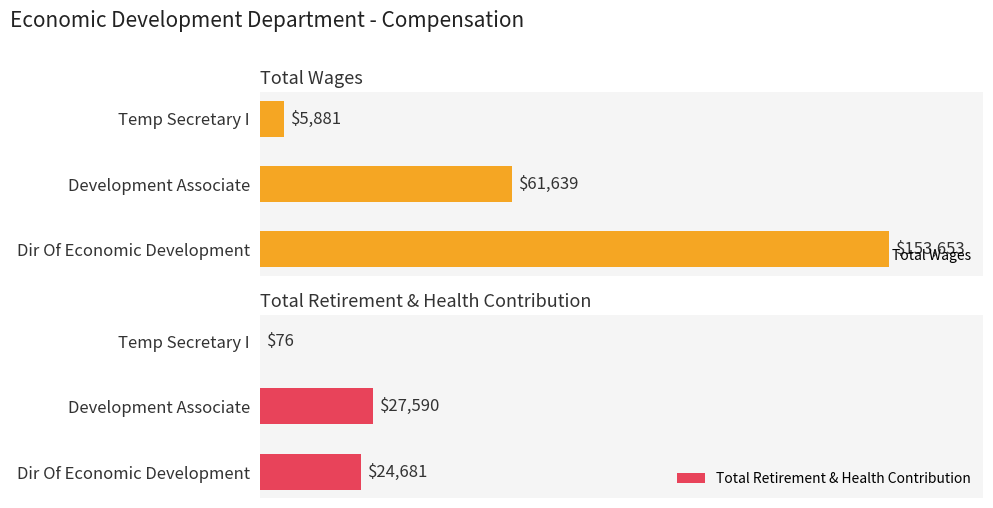

What is the minimum value shown in the chart?

76